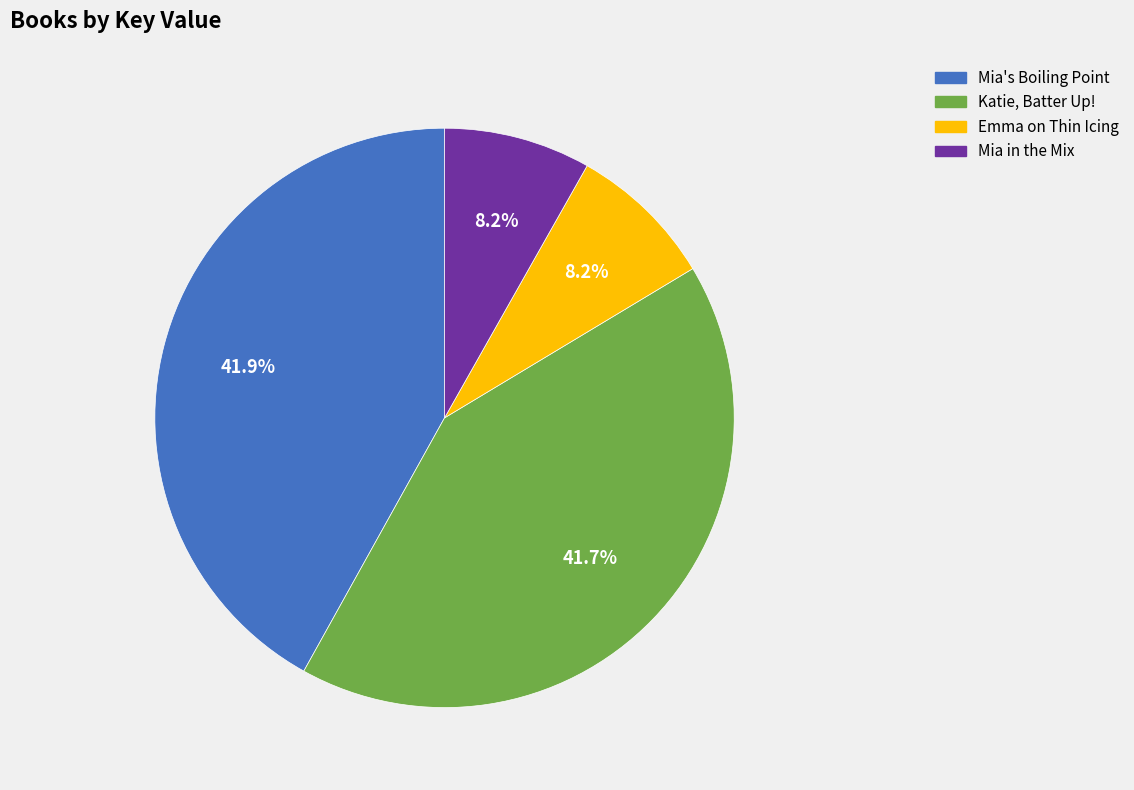

Does any single category account for the majority?

No